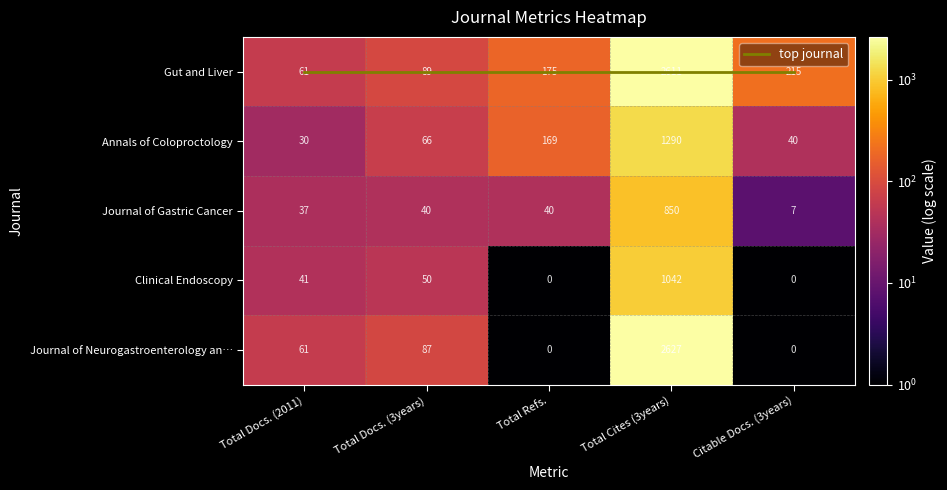

Which series has the largest range (max minus min)?

Journal of Neurogastroenterology an…